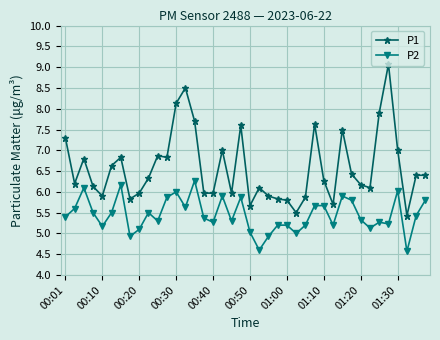

What is the highest value of the P1 series?

9.1